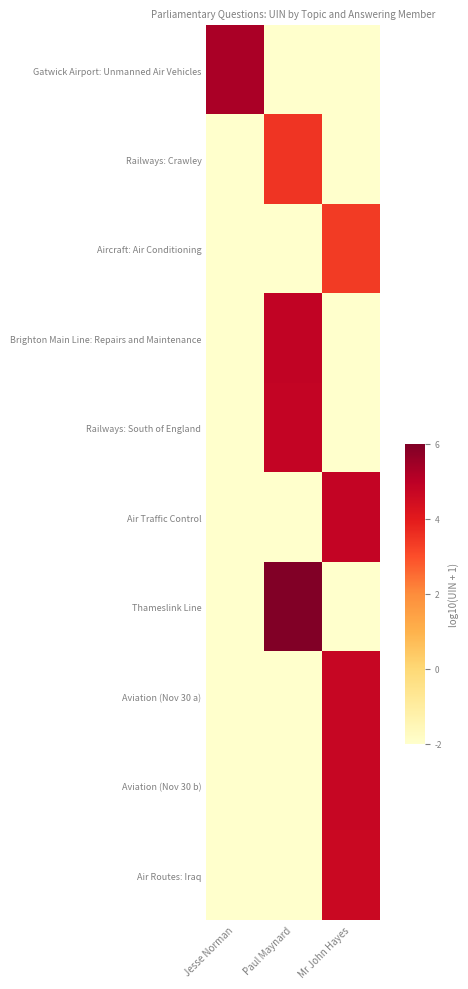

Which category has the lowest value across all series?

Paul Maynard